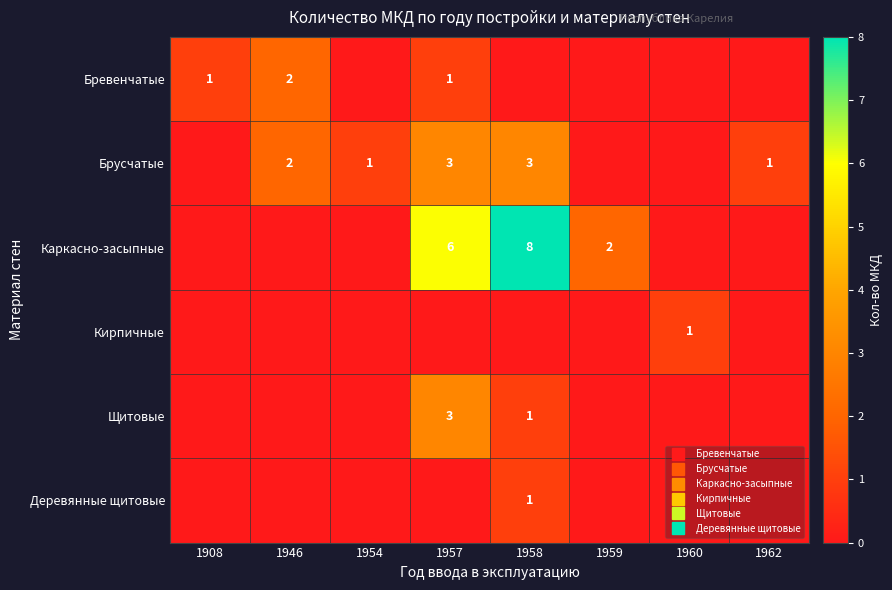

How many Брусчатые values are between 0 and 3?

8